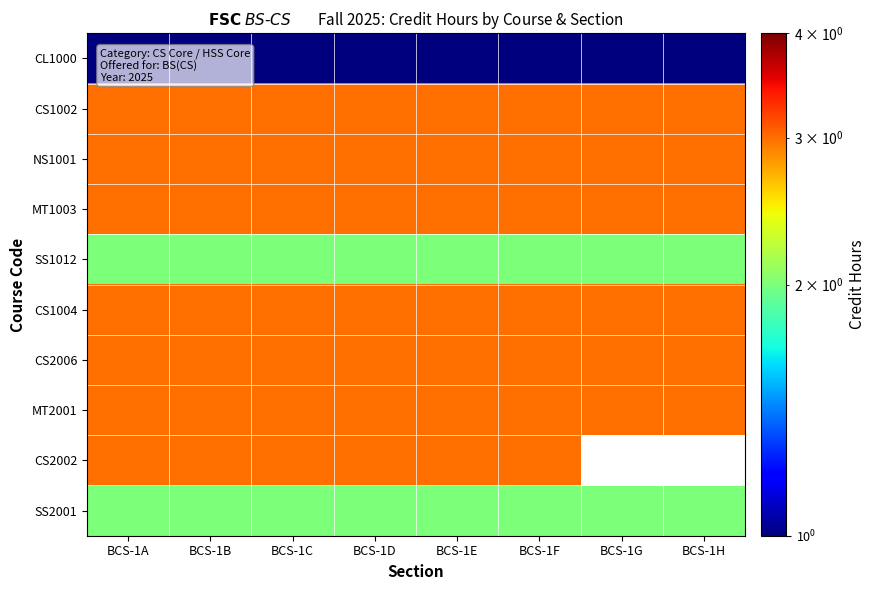

What value does the MT1003 series have at BCS-1A?

3.0